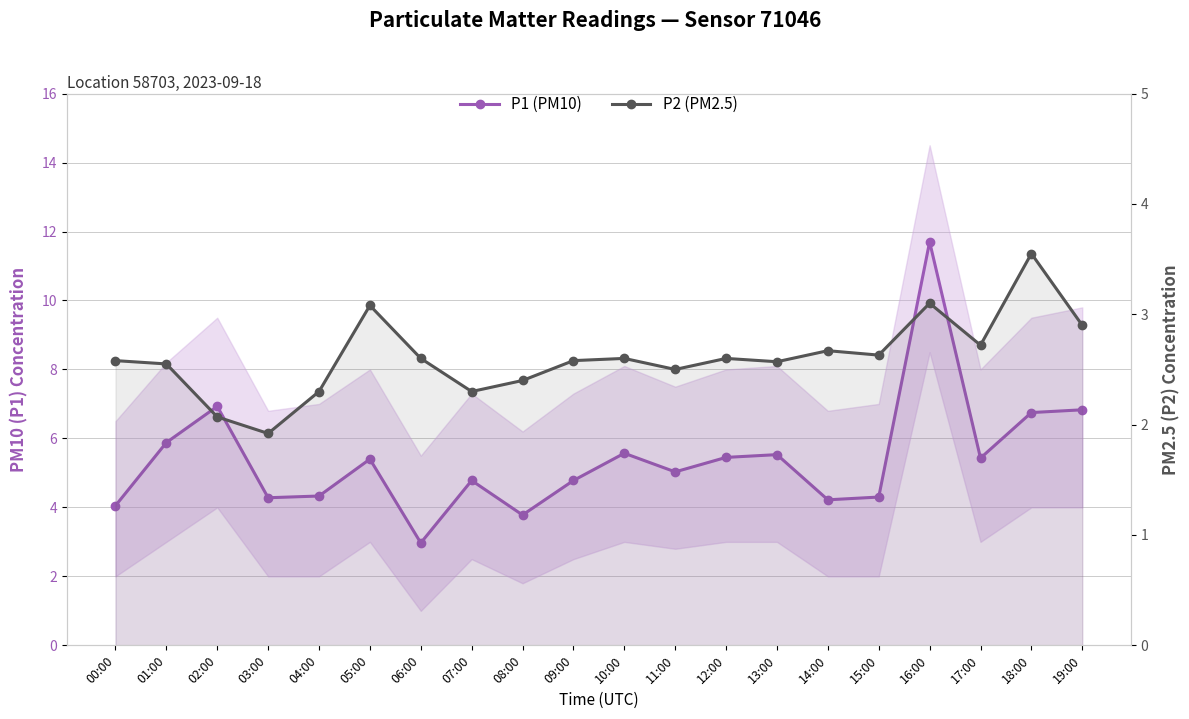

How many data points in P1 (PM10) are less than 5?

9